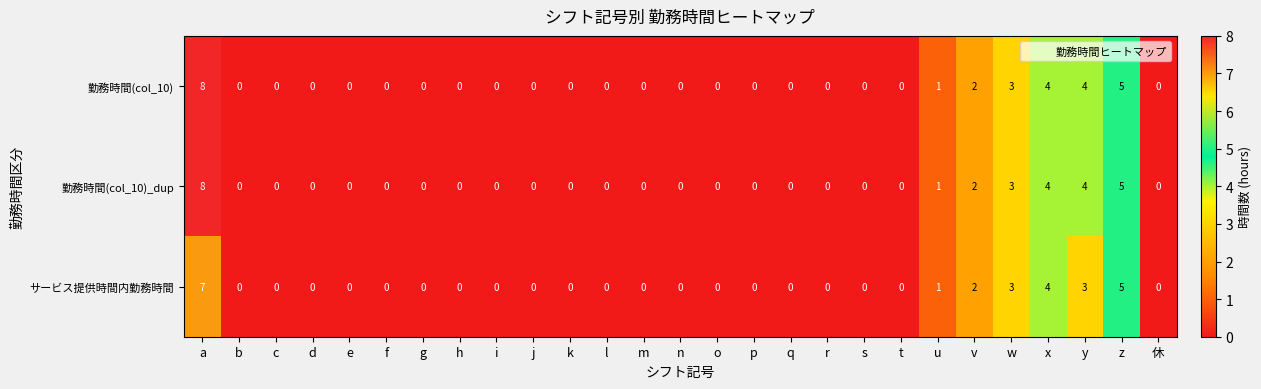

The 勤務時間(col_10)_dup series shows 0 at q. True or false?

True